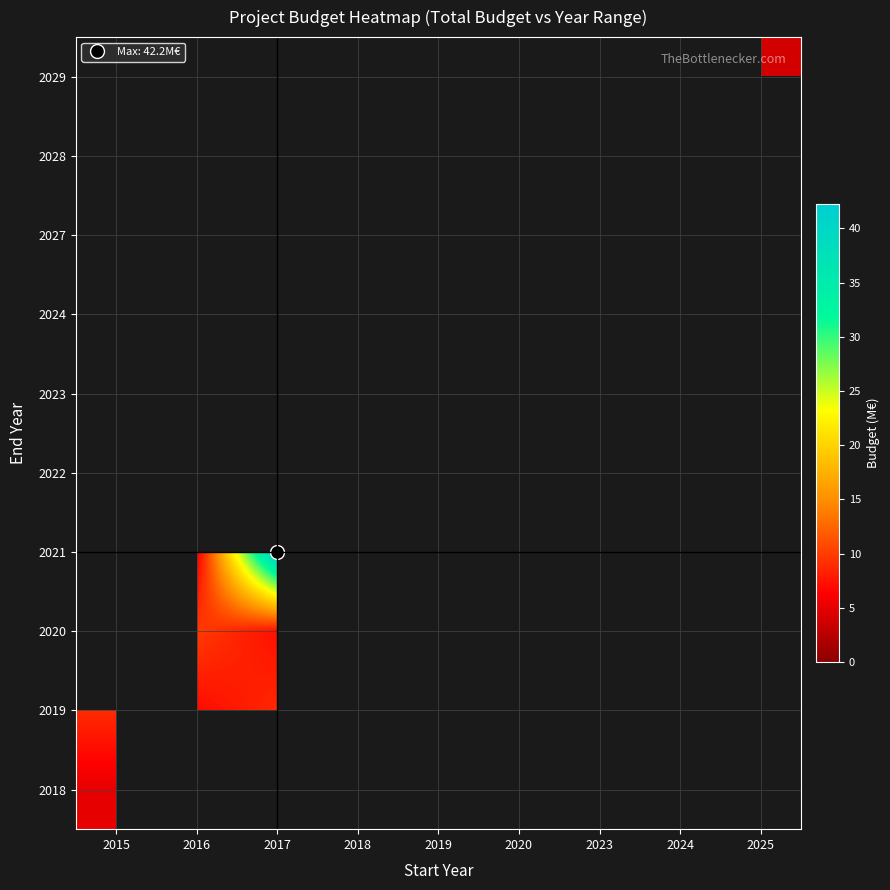

At how many categories does at least one series exceed 33?

1